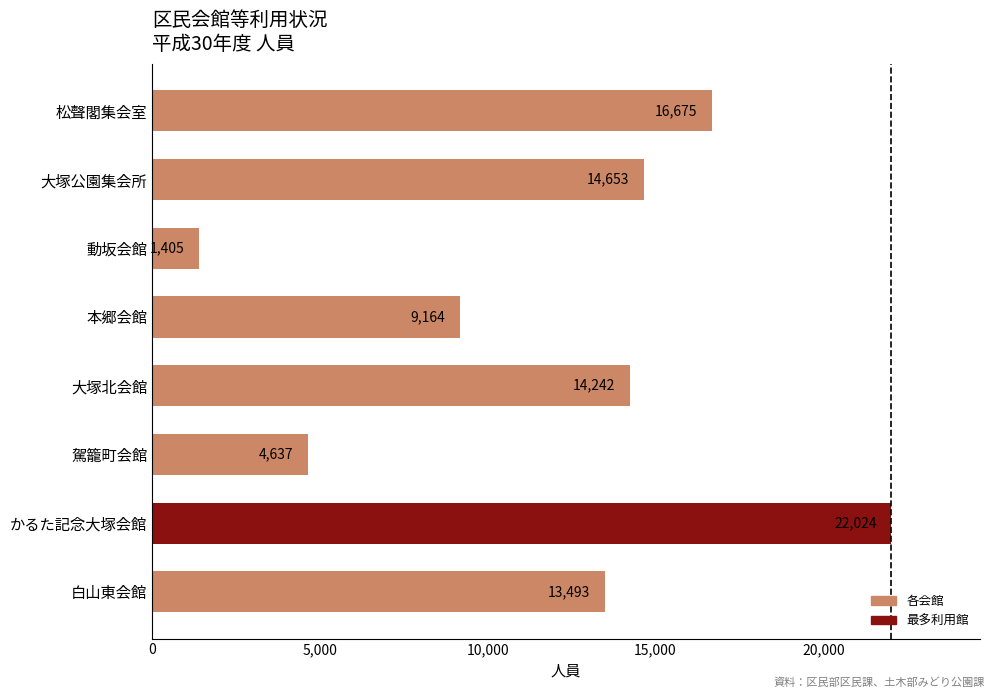

Which label corresponds to the largest value in the chart?

かるた記念大塚会館